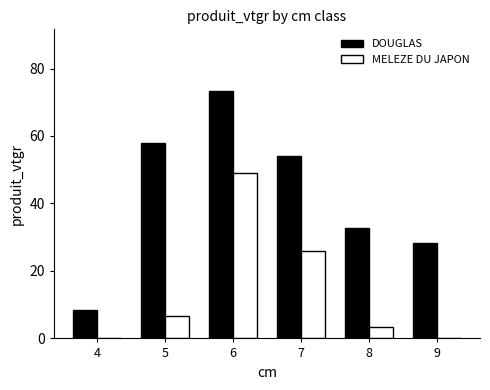

Is it true that MELEZE DU JAPON equals 42.8 at 7?

False